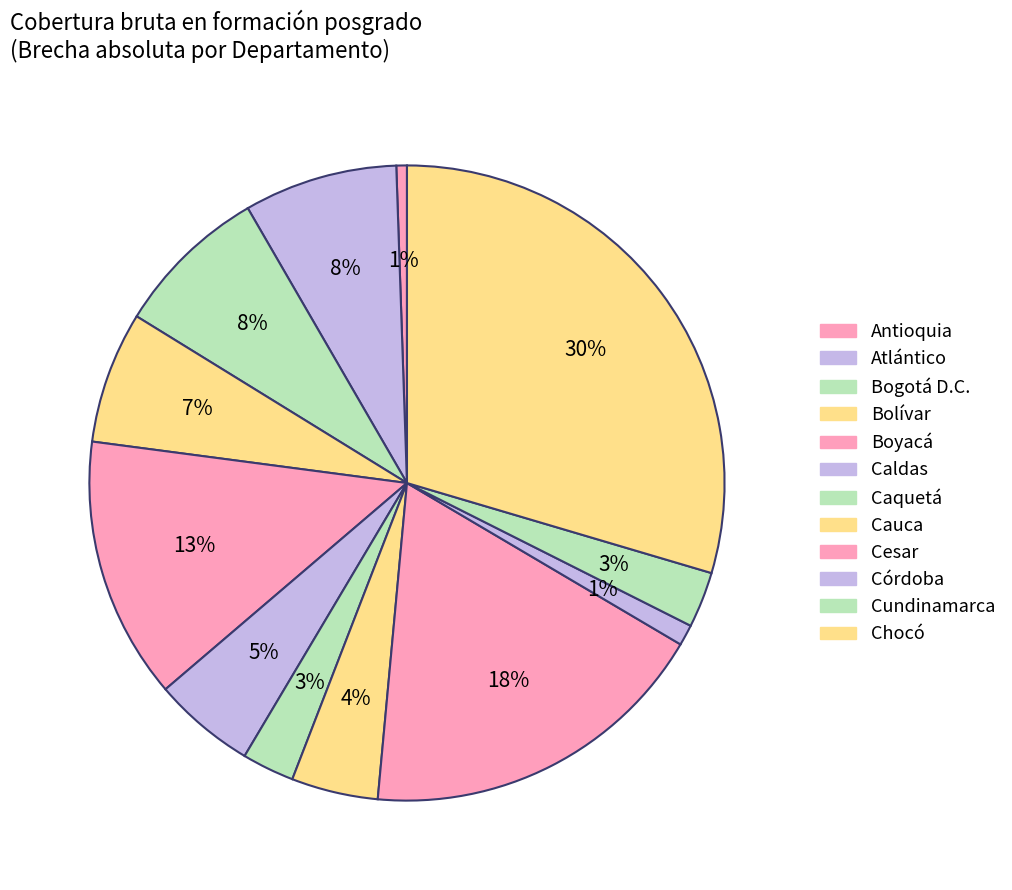

To the nearest percent, what is the combined percentage of Córdoba and Chocó?

31%